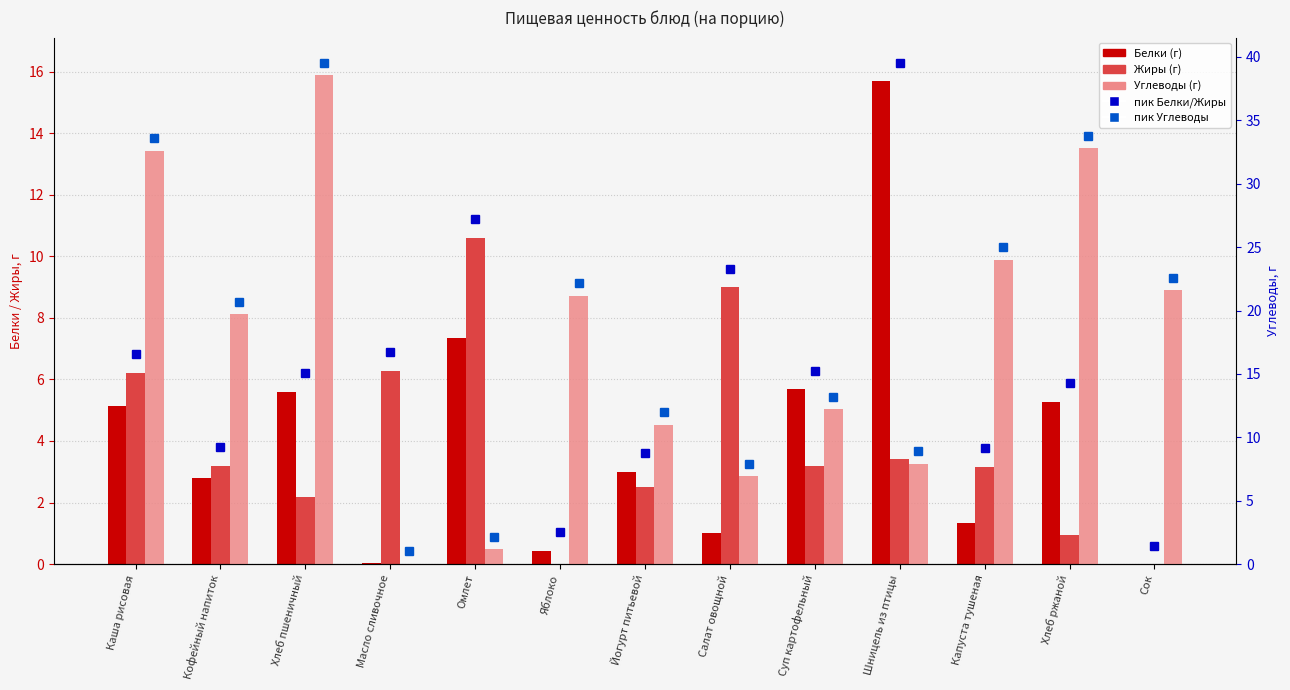

What is the average value of the Углеводы series?

17.7